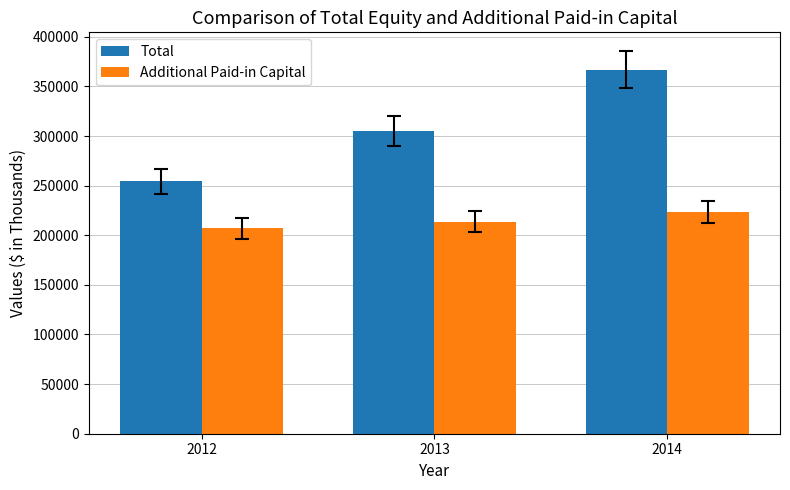

Which series has the widest spread of values?

Total